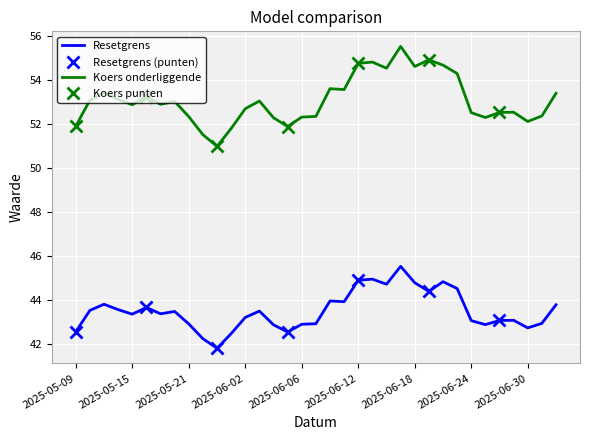

What is the difference between the highest and lowest values at 2025-05-09?

9.3